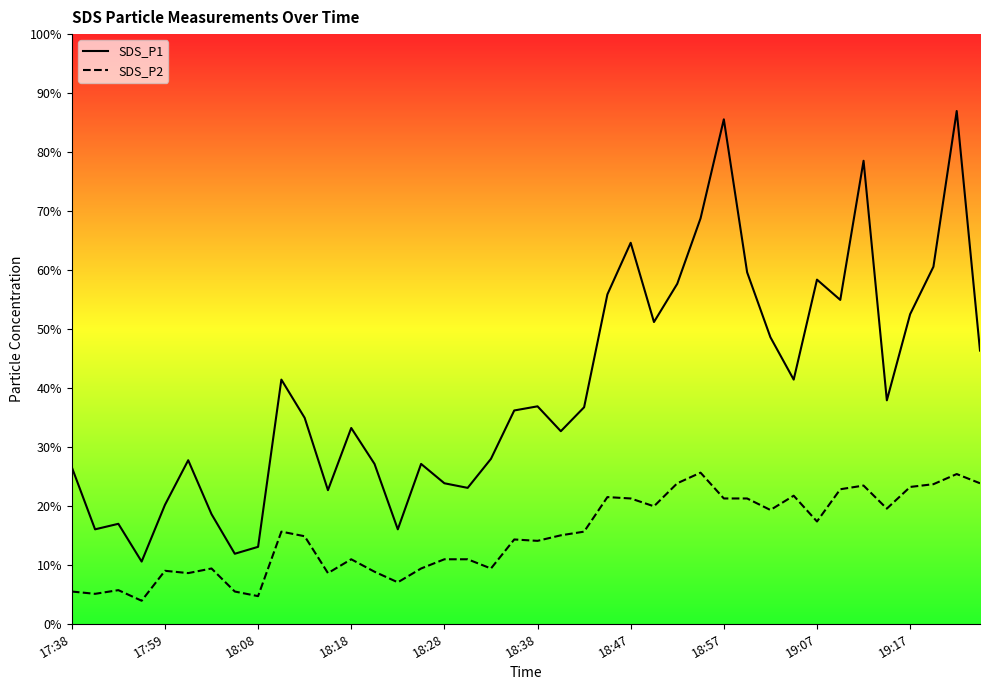

The value of SDS_P2 at 18:08 is 0.2. True or false?

False